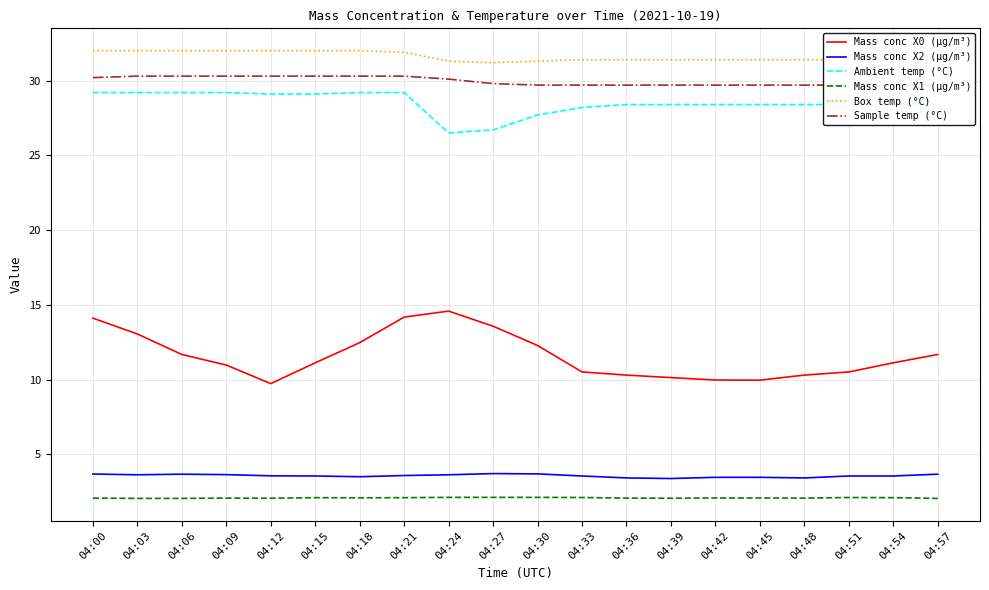

In Mass conc X0 (μg/m³), how many points are lower than both neighbors (excluding endpoints)?

2